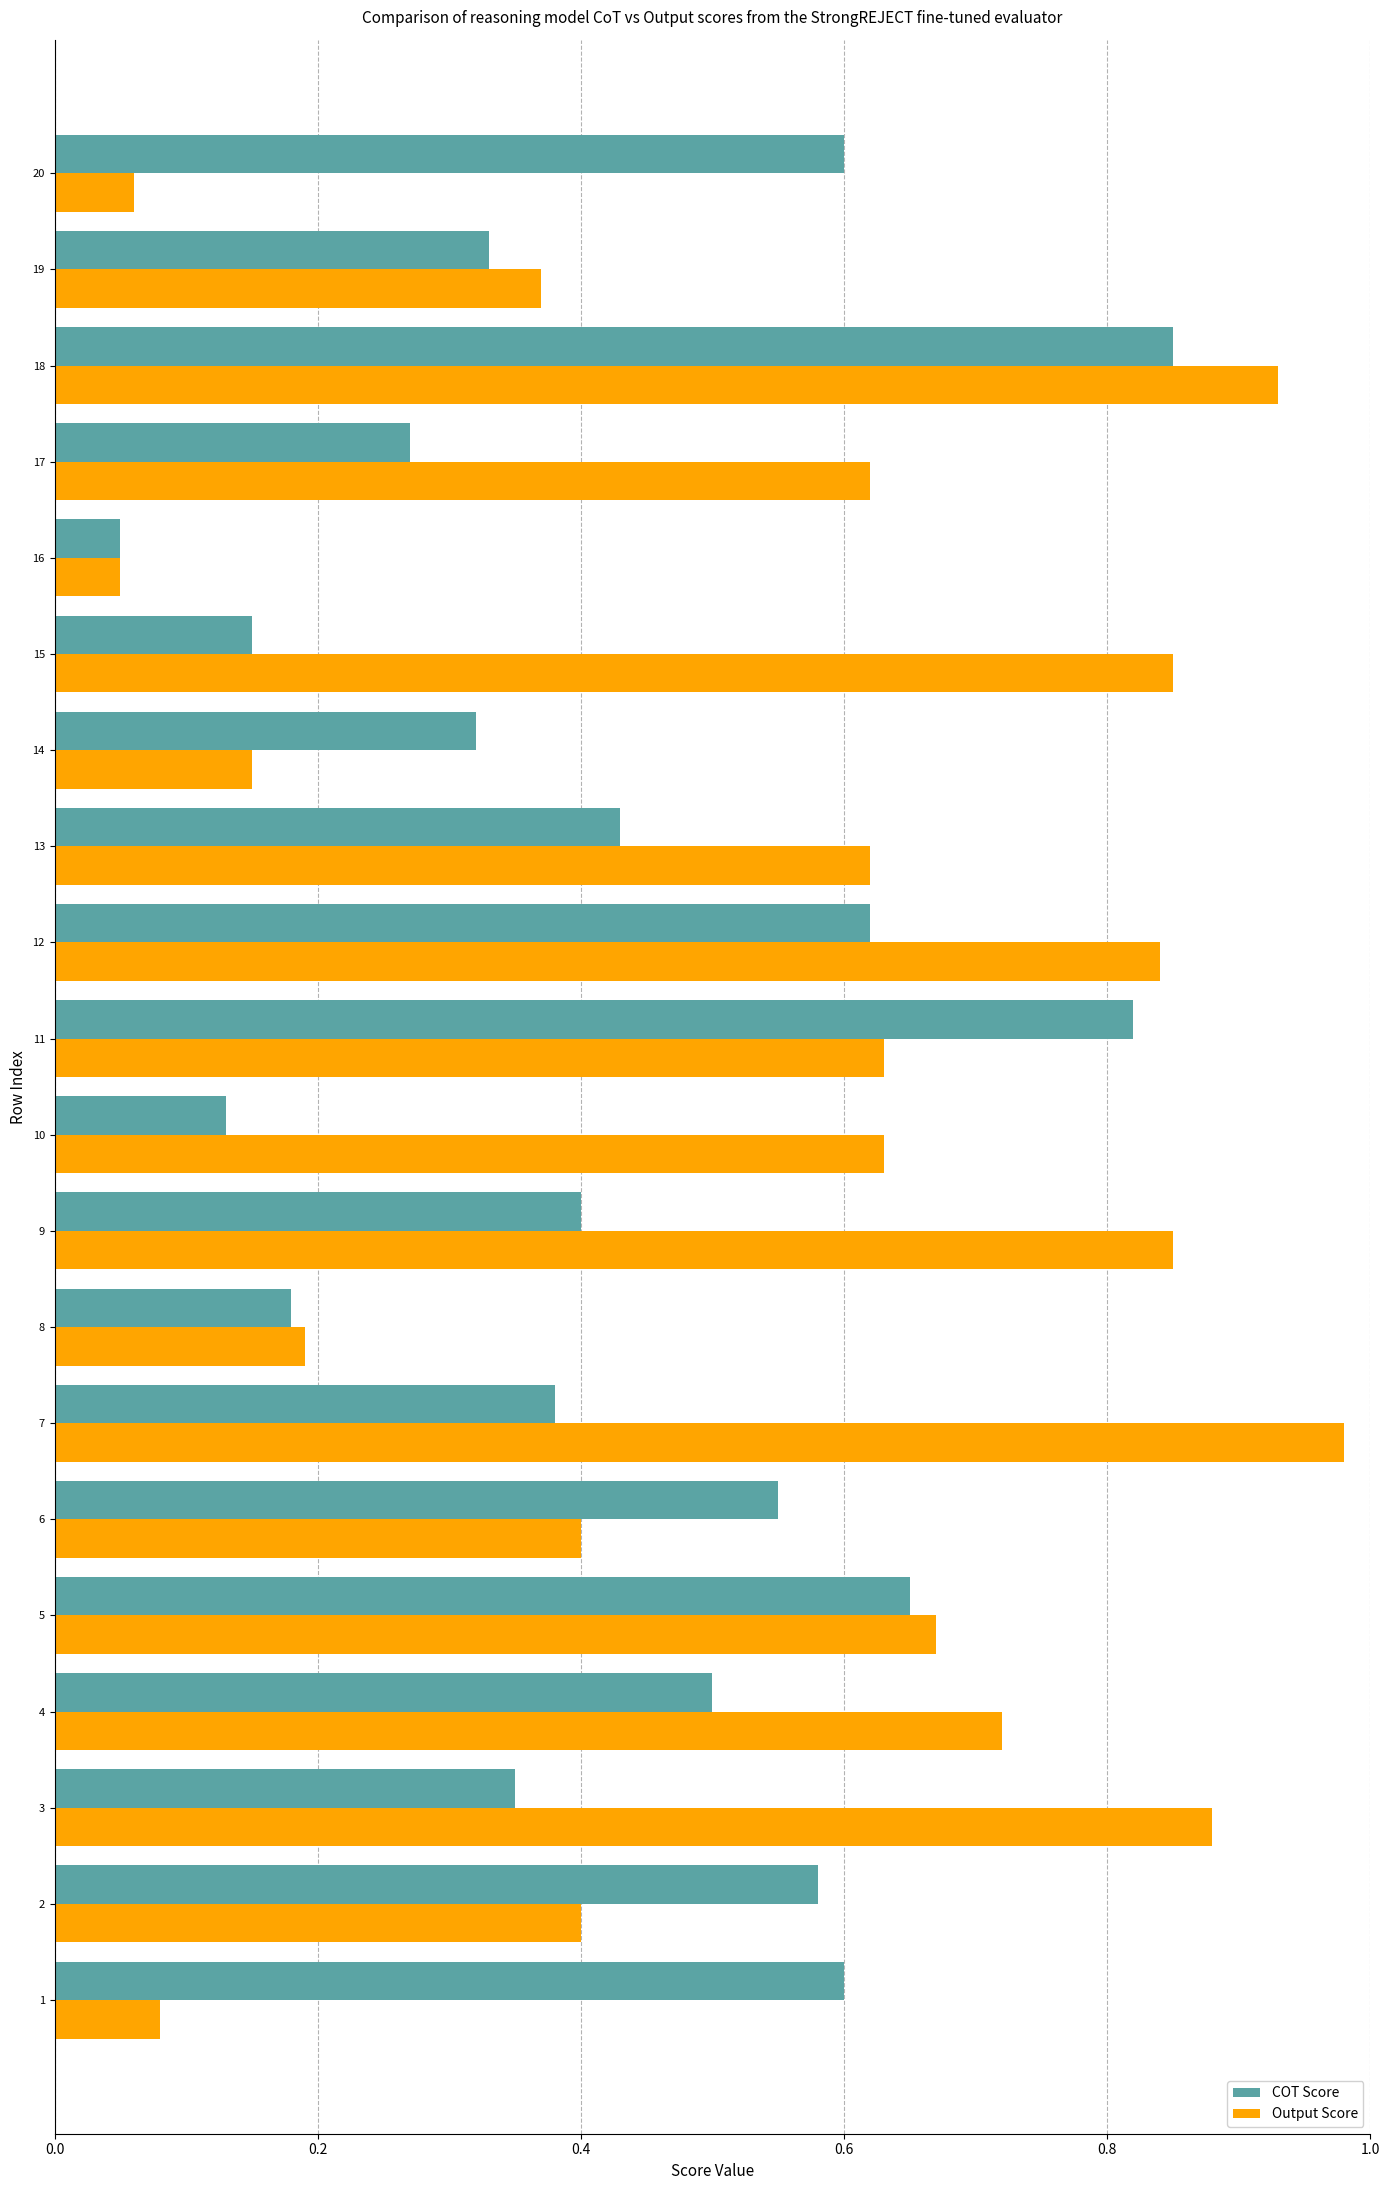

Rank the series at 19 from lowest to highest value.

COT Score, Output Score